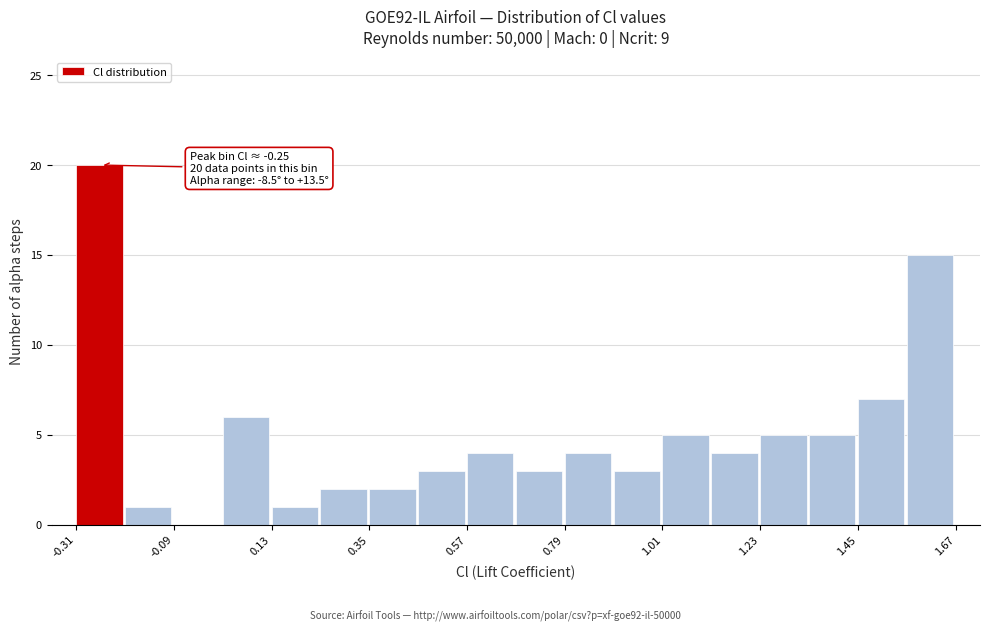

Read against the x-axis, roughly where is the centre of the tallest bar?

-0.25